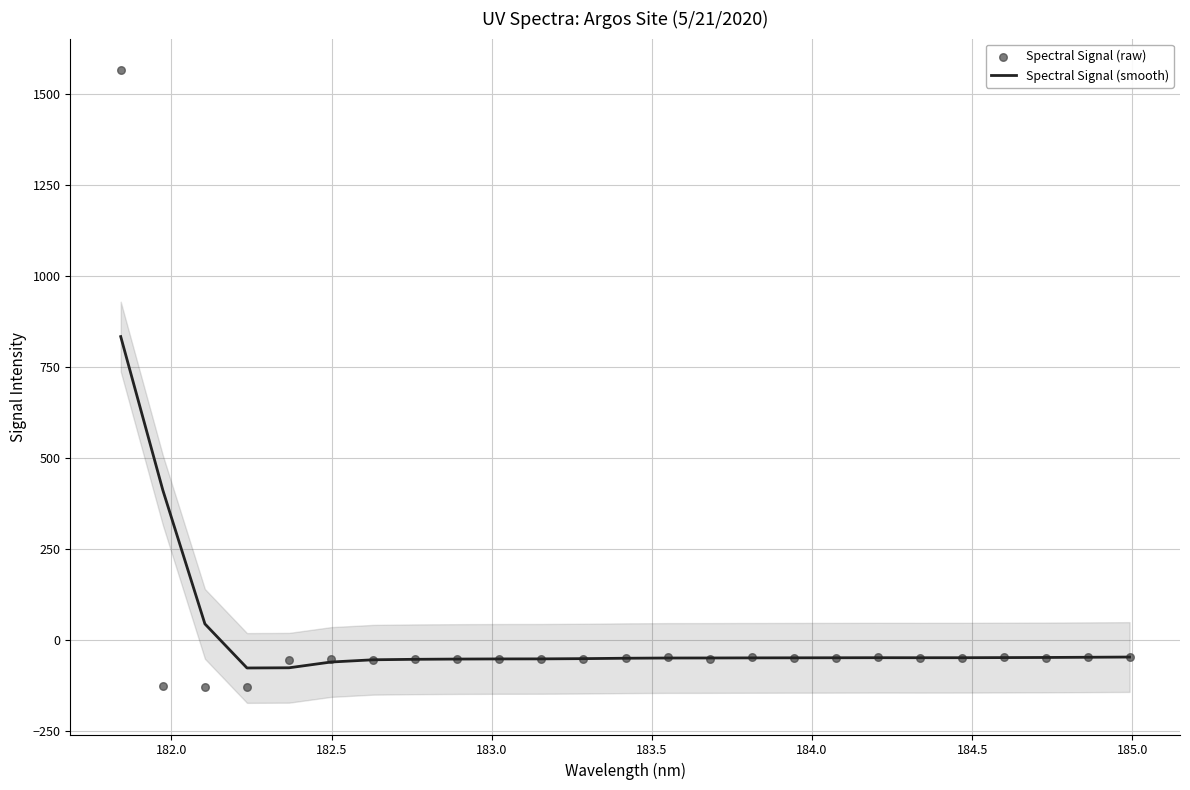

What are all the series names shown in the legend?

Spectral Signal (smooth), Spectral Signal (raw)